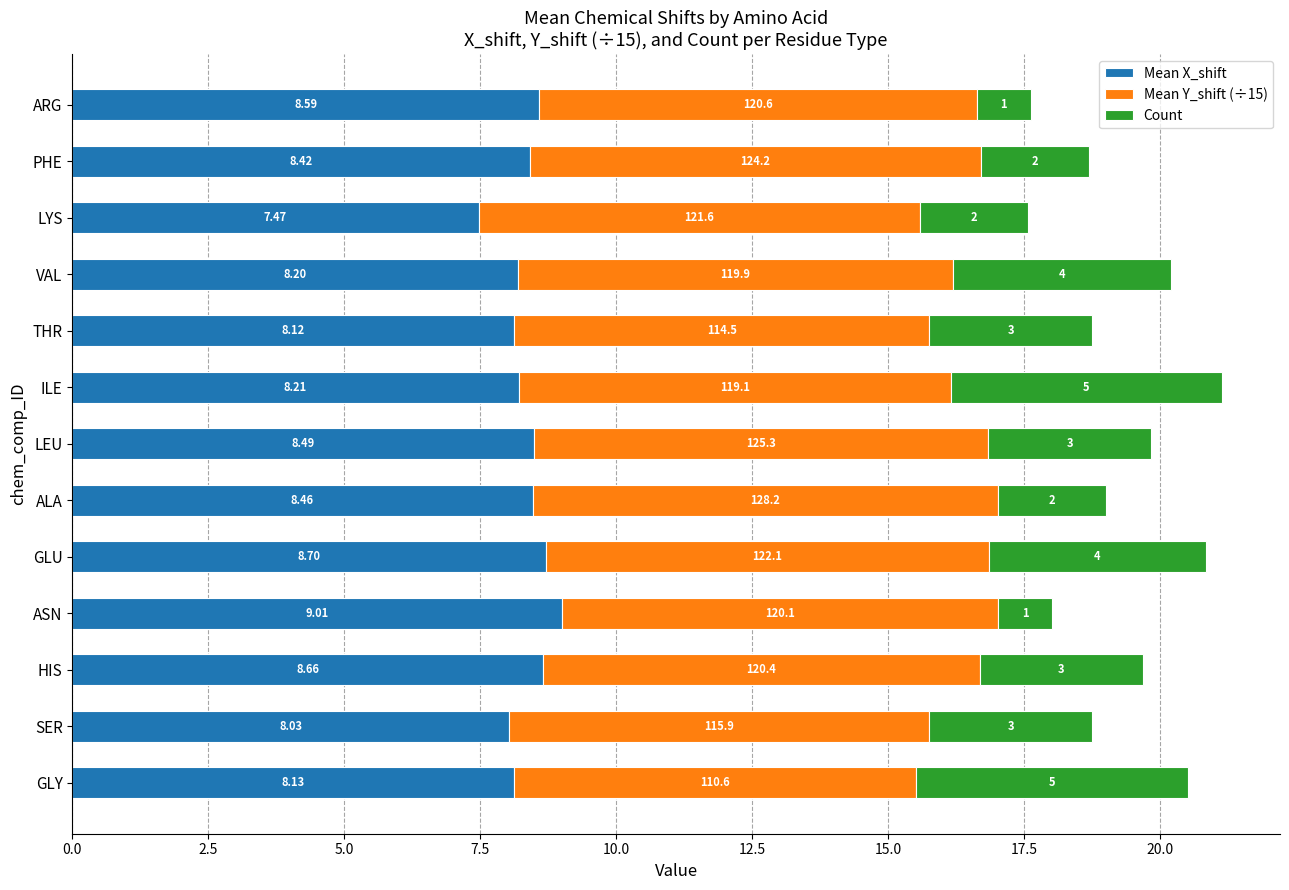

At which label does Mean X_shift reach its peak?

ASN